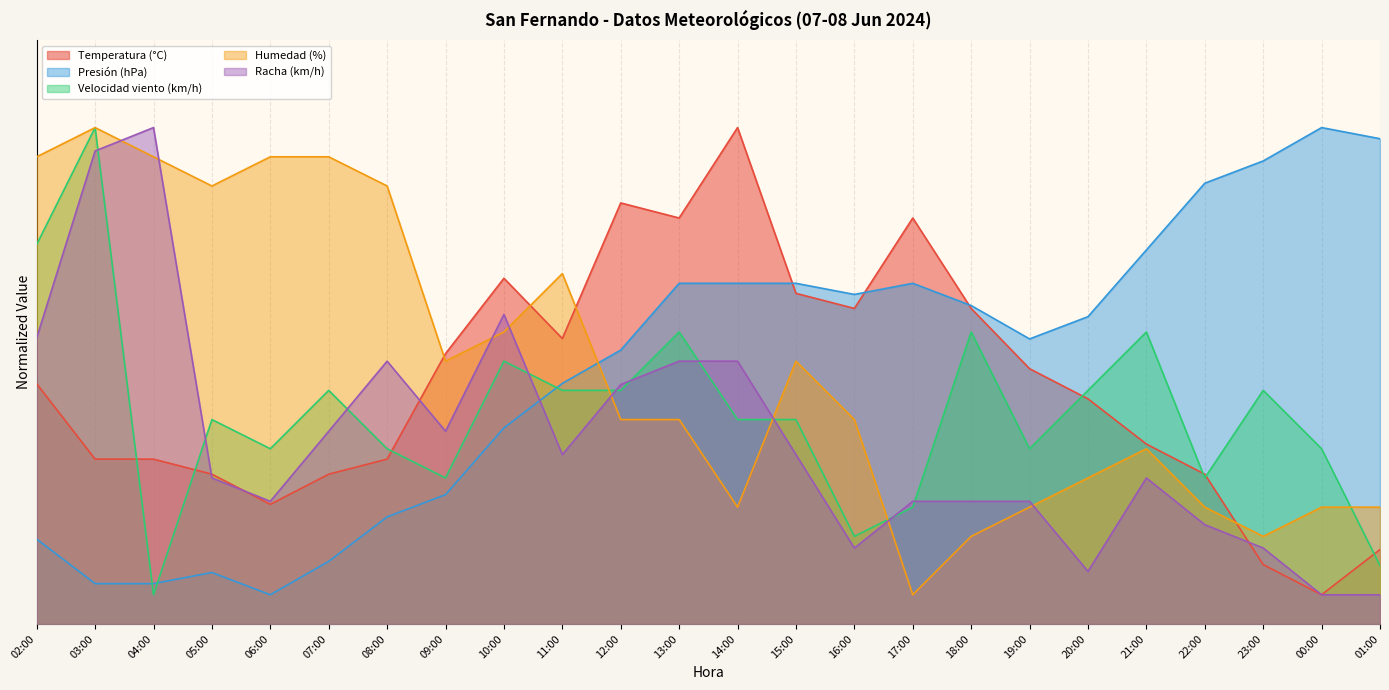

Where does the Velocidad viento (km/h) series first go above 35?

02:00